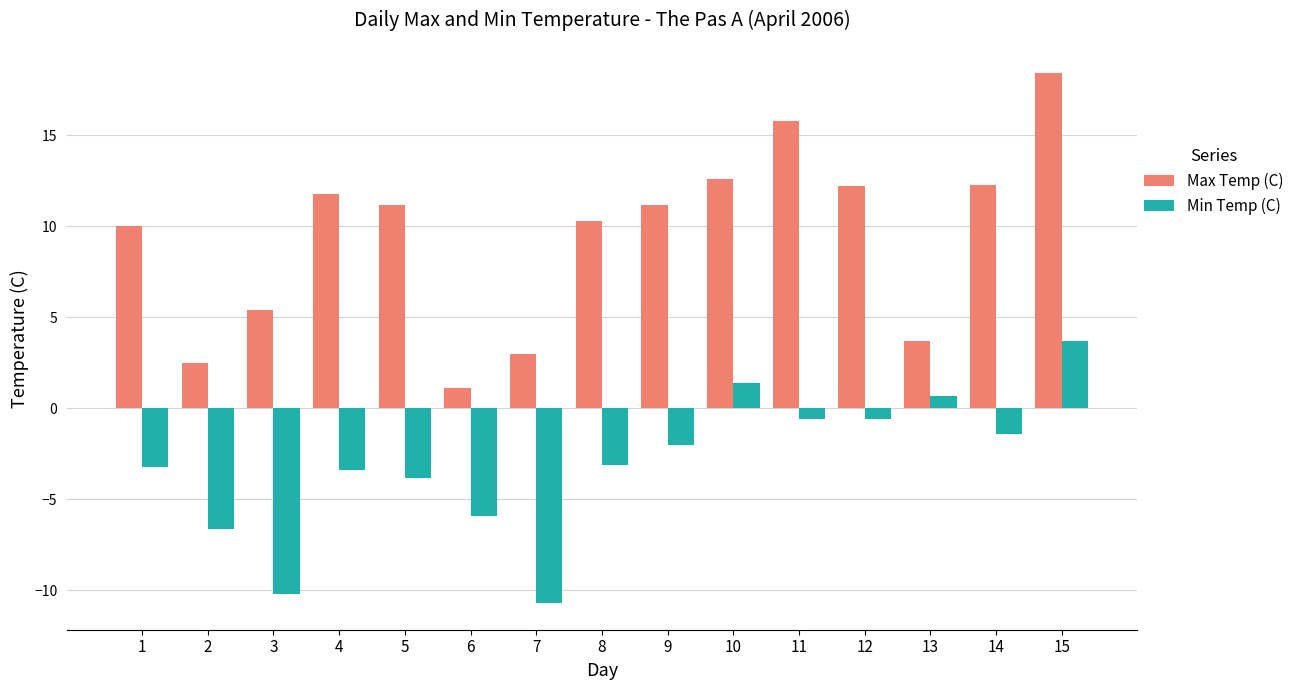

Which series has the largest range (max minus min)?

Max Temp (C)